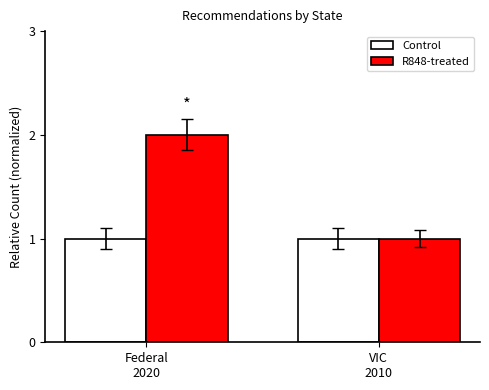

What is the label of the 1st bar from the left?

Federal
2020